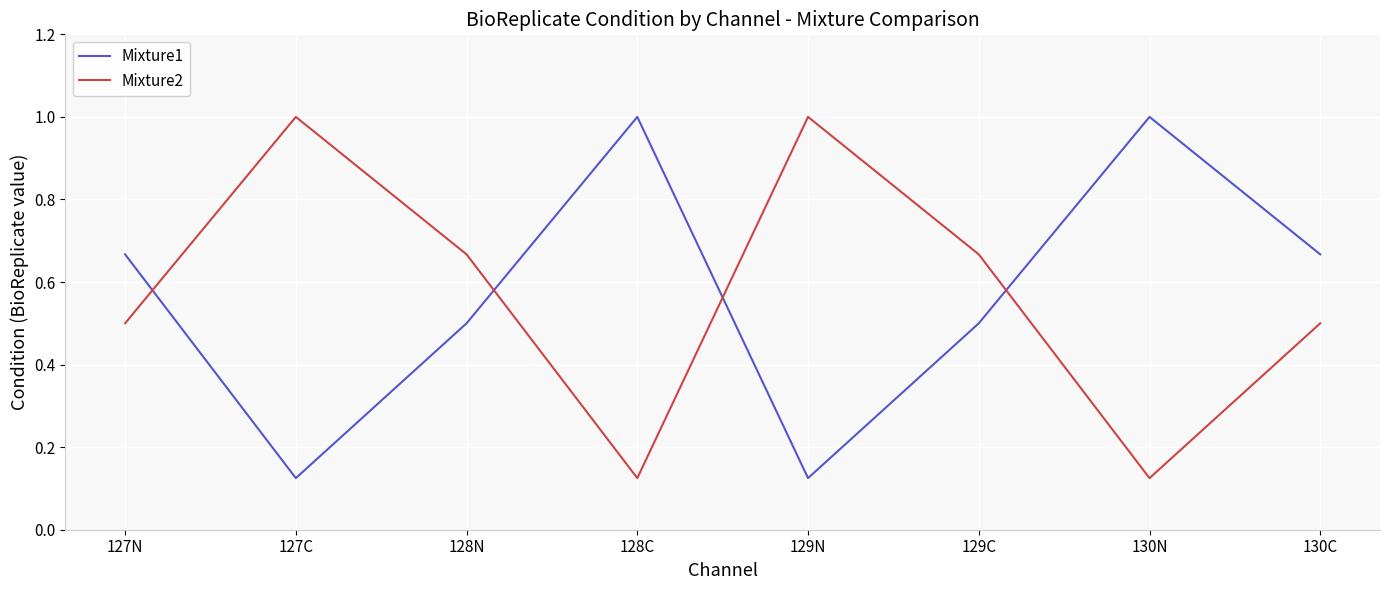

What is the total value across all series at 130N?

1.1